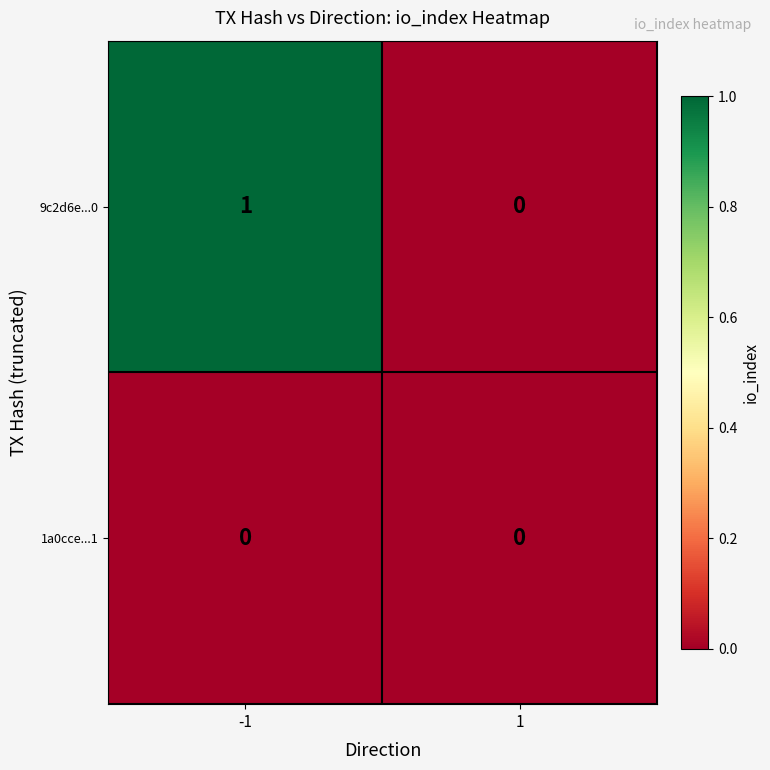

What is the maximum value shown in the chart?

1